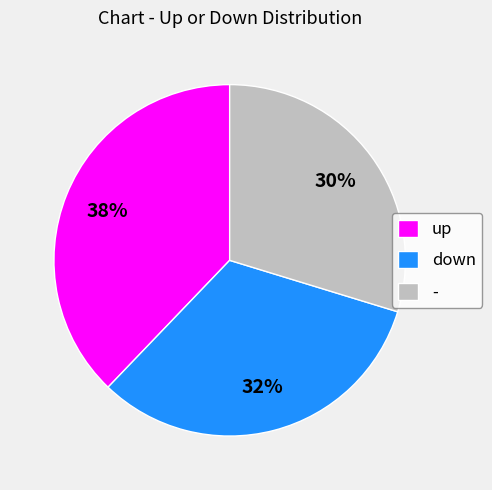

Which category has the biggest portion of the pie?

up